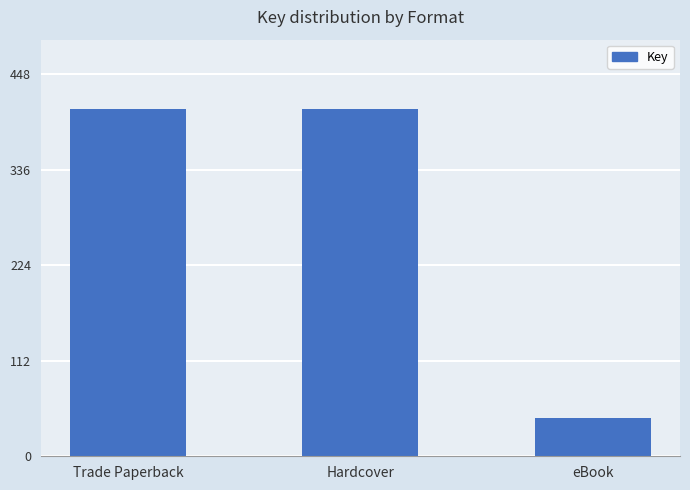

Does the chart contain any negative values?

No